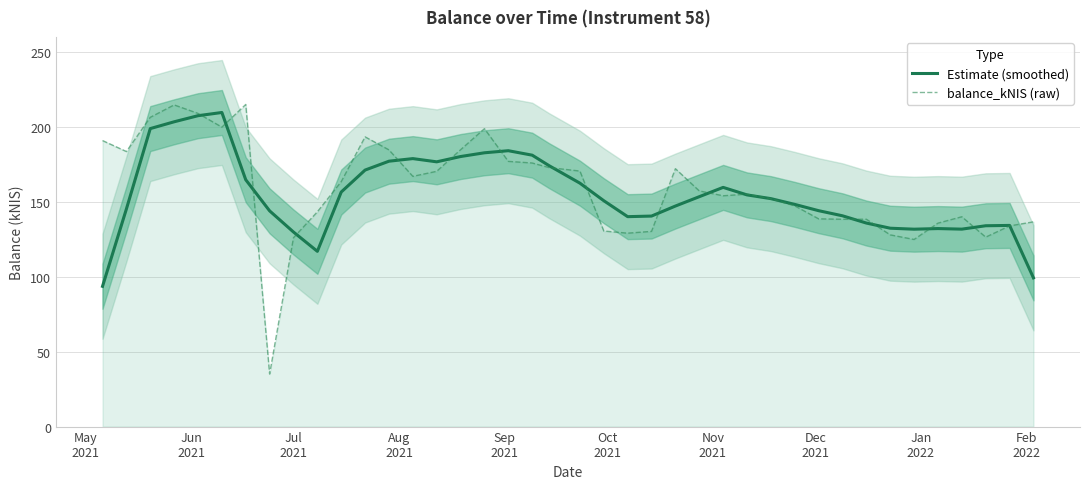

What is the total value across all series at Jul 2021?

255.8